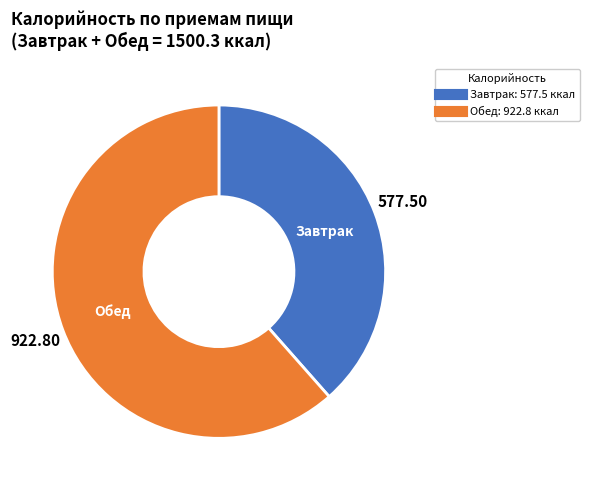

Which category has the smallest portion of the pie?

Завтрак